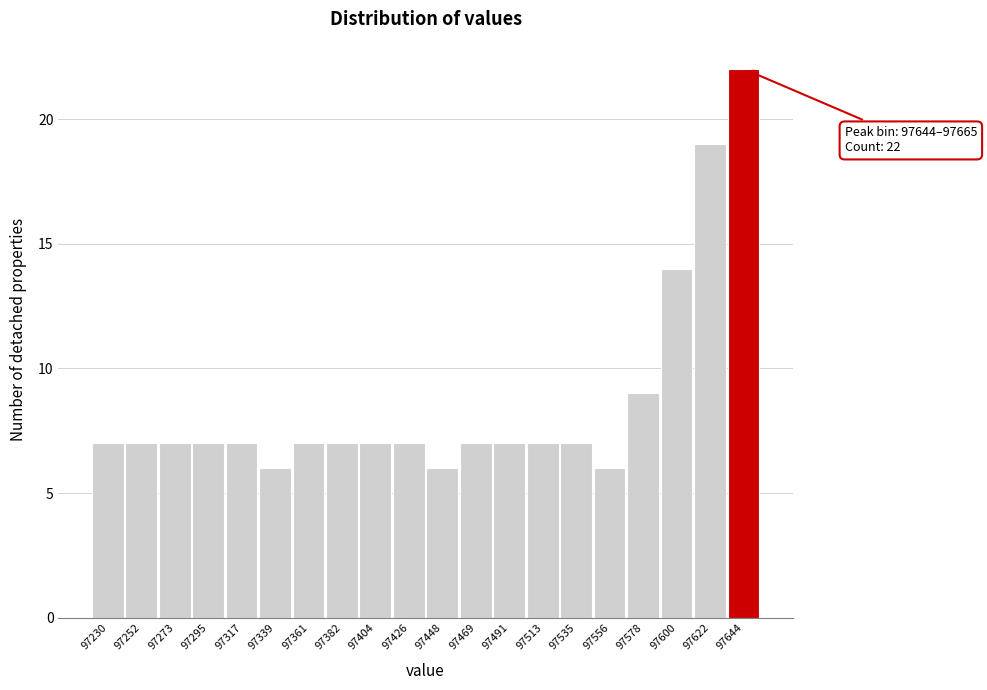

Reading left to right, transcribe all the data shown in this chart.

7	7	7	7	7	6	7	7	7	7	6	7	7	7	7	6	9	14	19	22